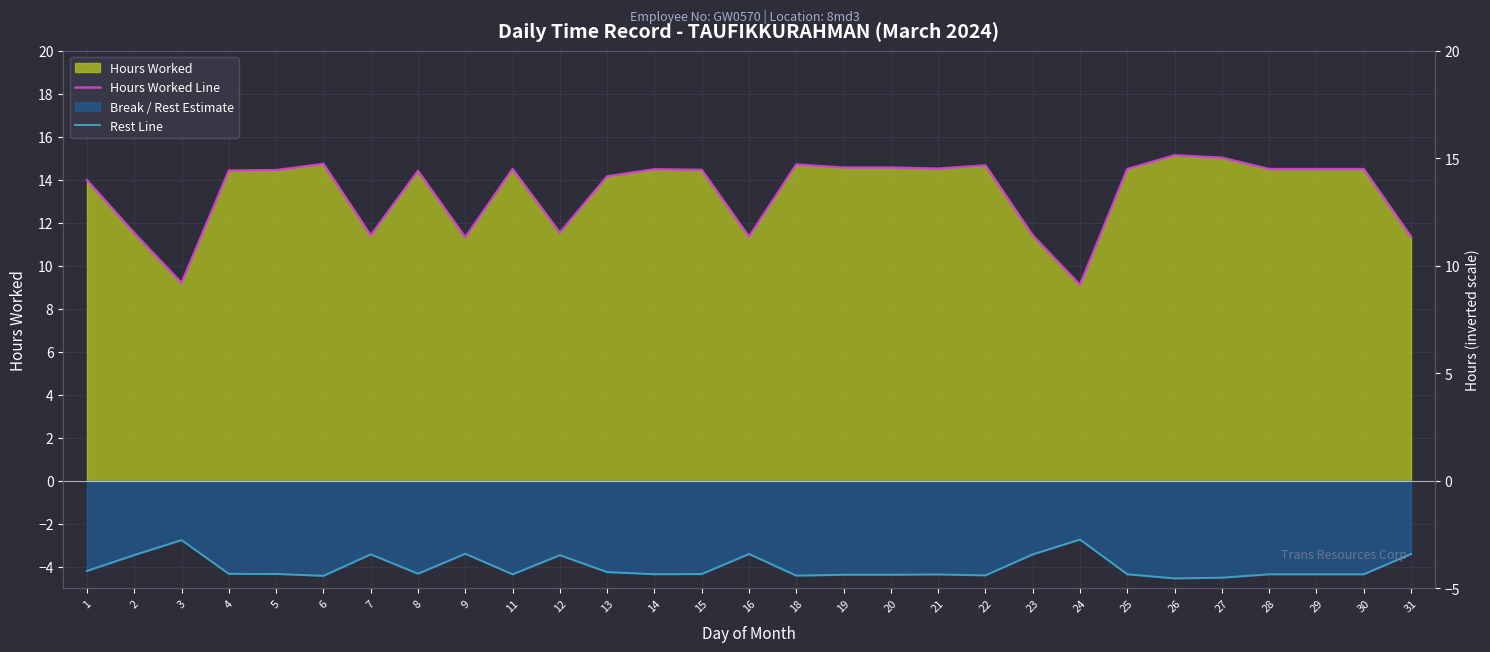

How many lines are shown in the chart?

2